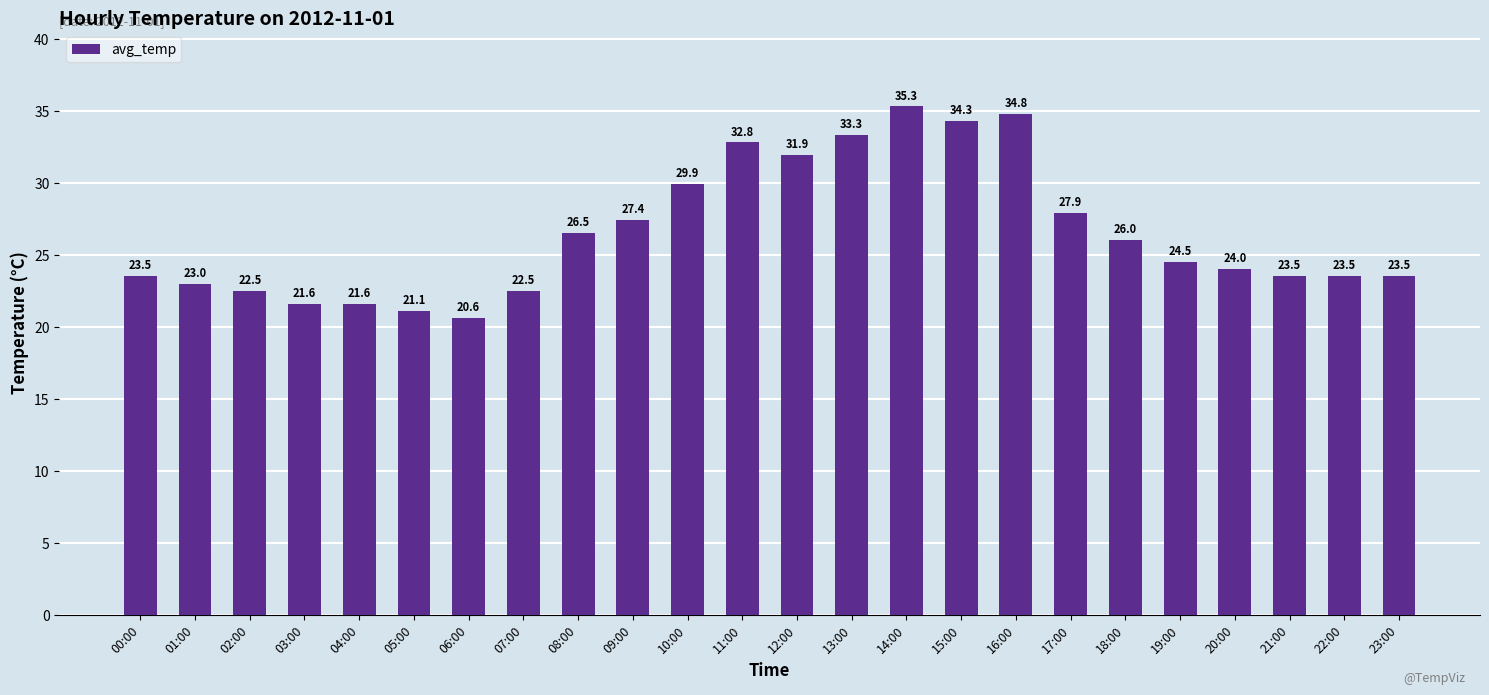

What position from the left is 02:00?

3